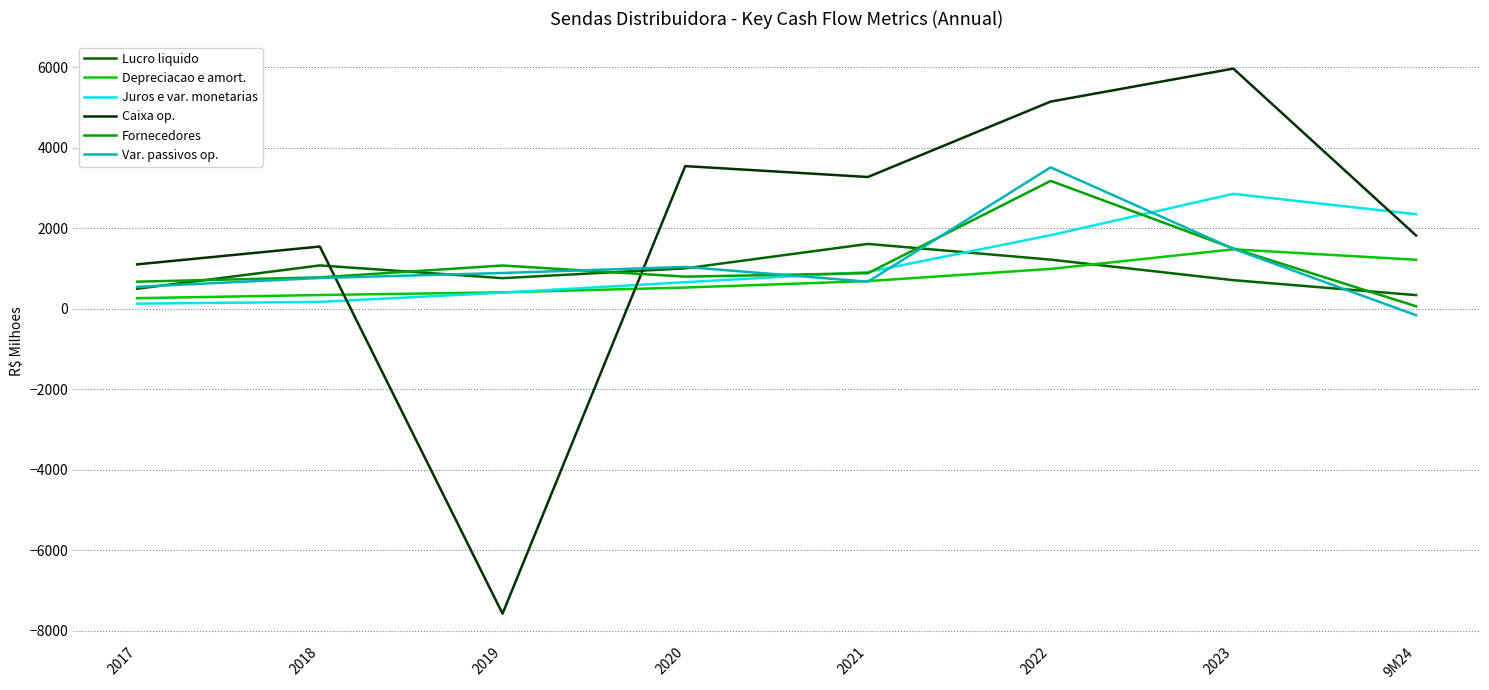

The value of Fornecedores at 2022 is 3175. True or false?

True